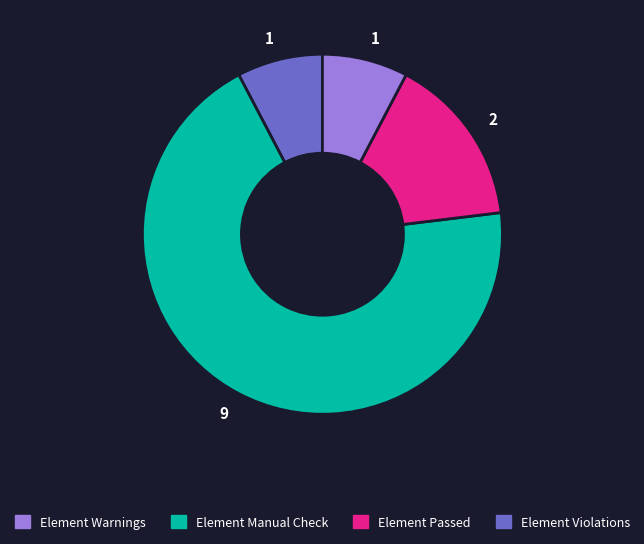

Is there a majority slice in this chart?

Yes